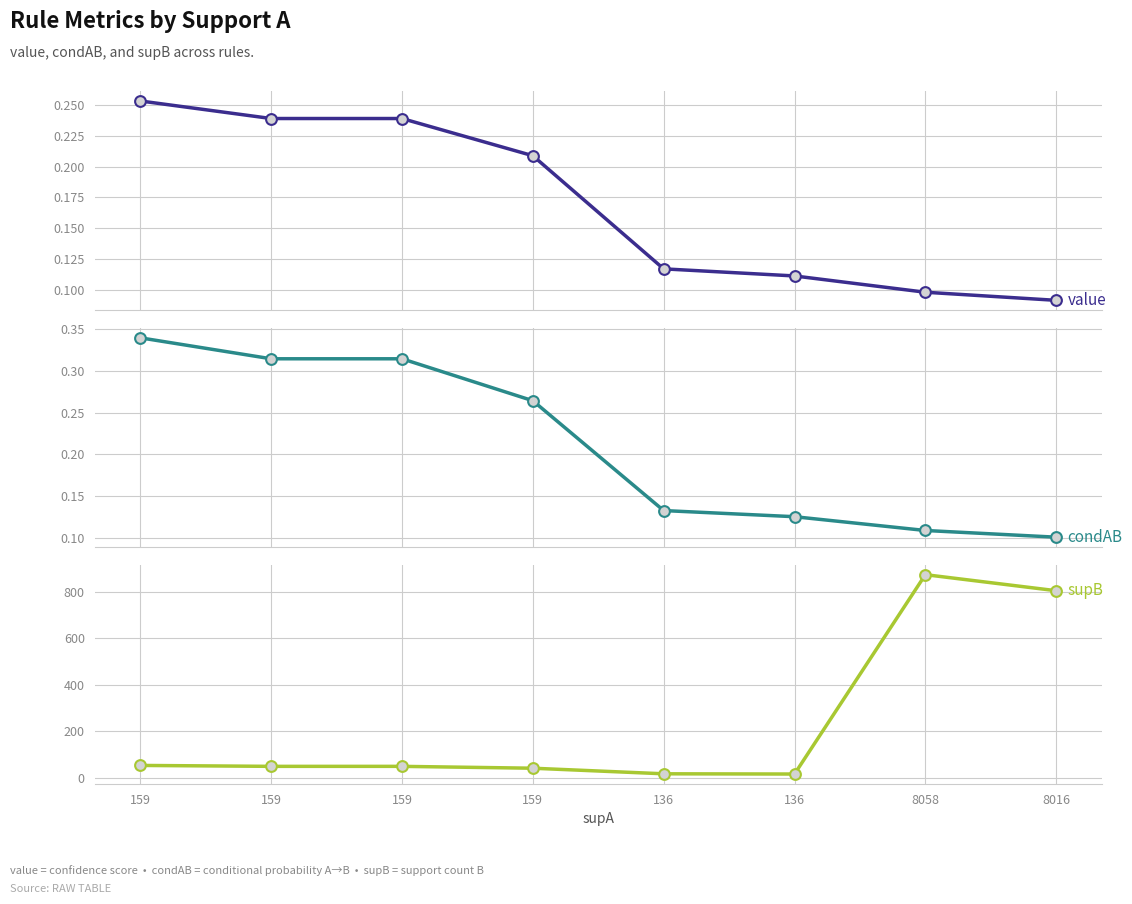

What is the total value across all series at 136?

18.2